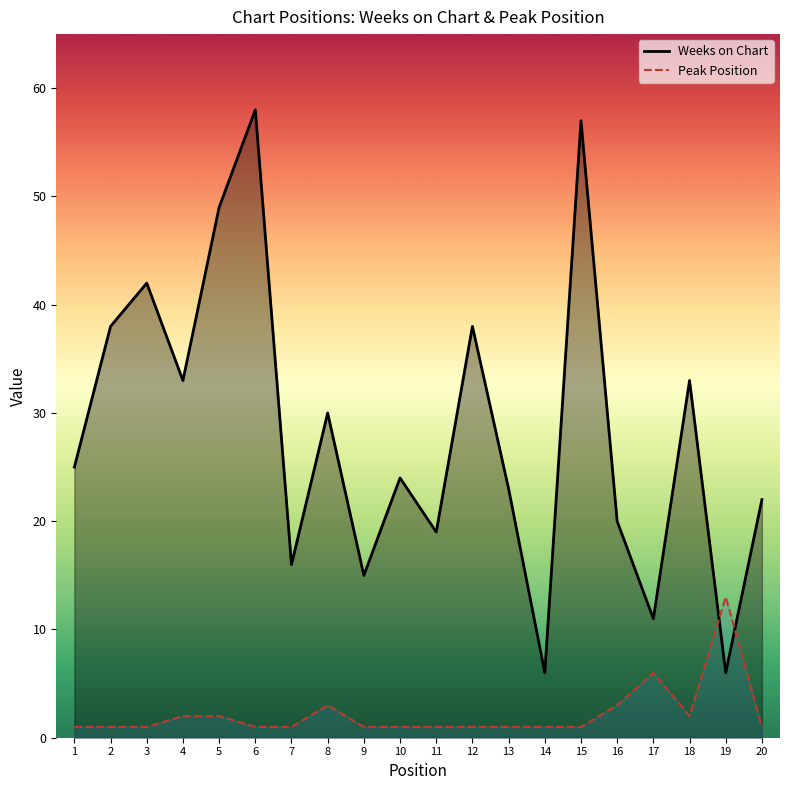

Reading right to left, transcribe all the data shown in this chart.

Weeks on Chart: 22	6	33	11	20	57	6	23	38	19	24	15	30	16	58	49	33	42	38	25
Peak Position: 1	13	2	6	3	1	1	1	1	1	1	1	3	1	1	2	2	1	1	1